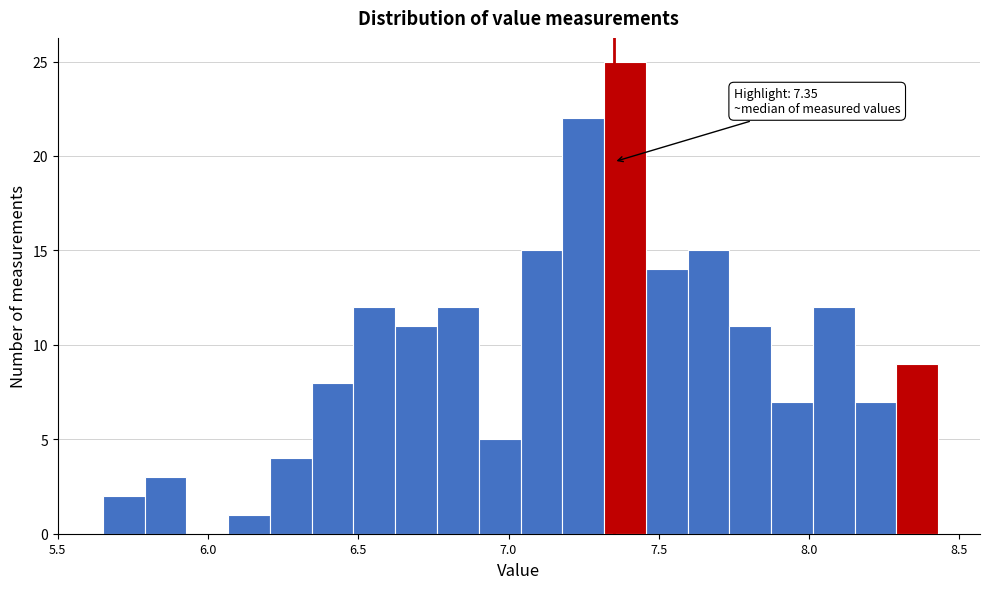

Around what value on the x-axis is the tallest bar? Give the approximate position of its centre, as read against the axis.

7.40